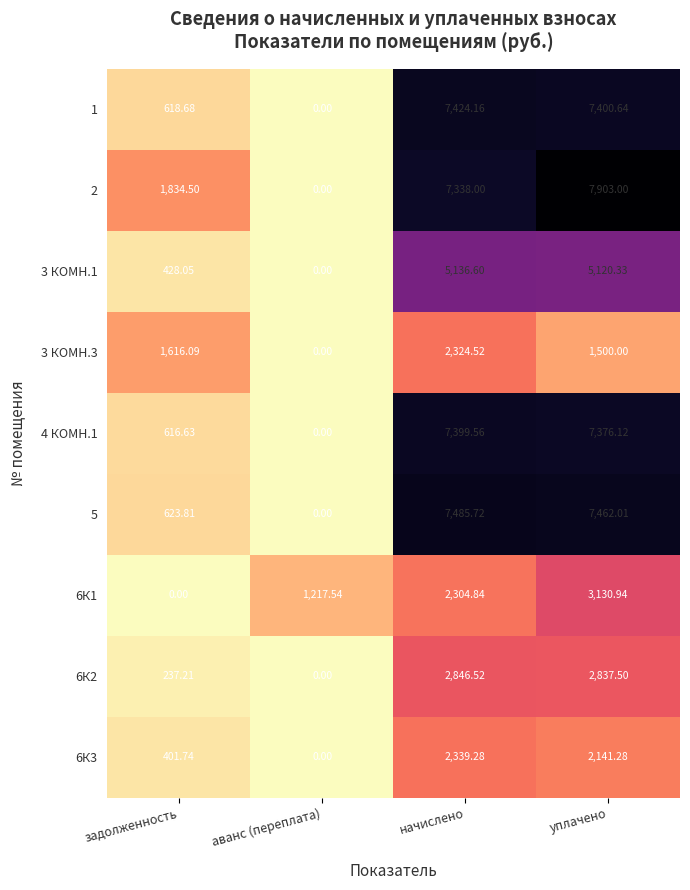

What is the total value across all series at начислено?

44599.2